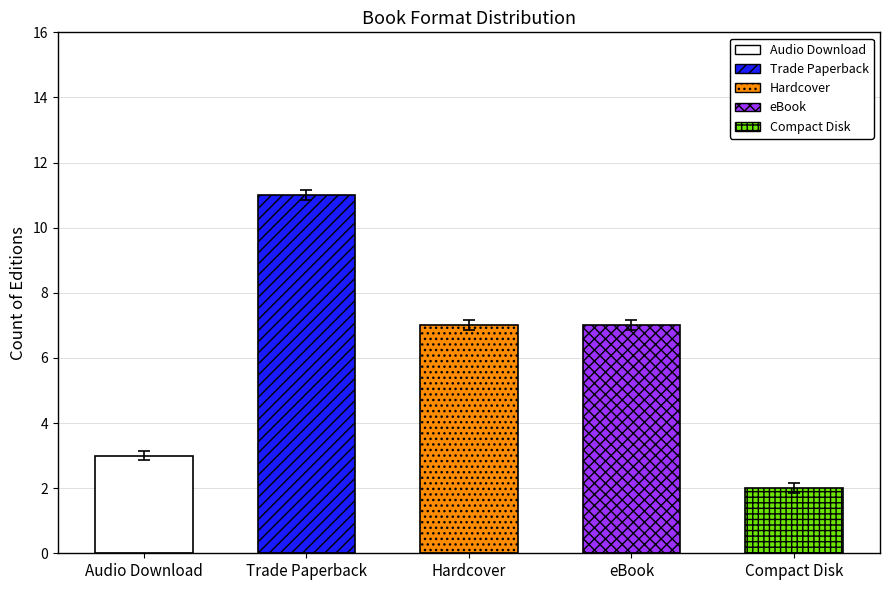

Reading left to right, extract all data points from this chart.

Audio Download=3	Trade Paperback=11	Hardcover=7	eBook=7	Compact Disk=2